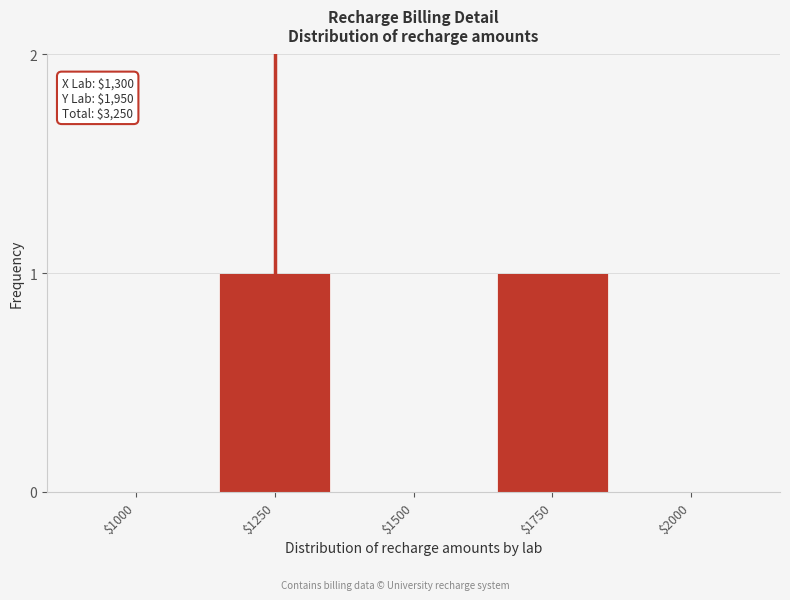

True or false: the data shows 0 at $2000.

True